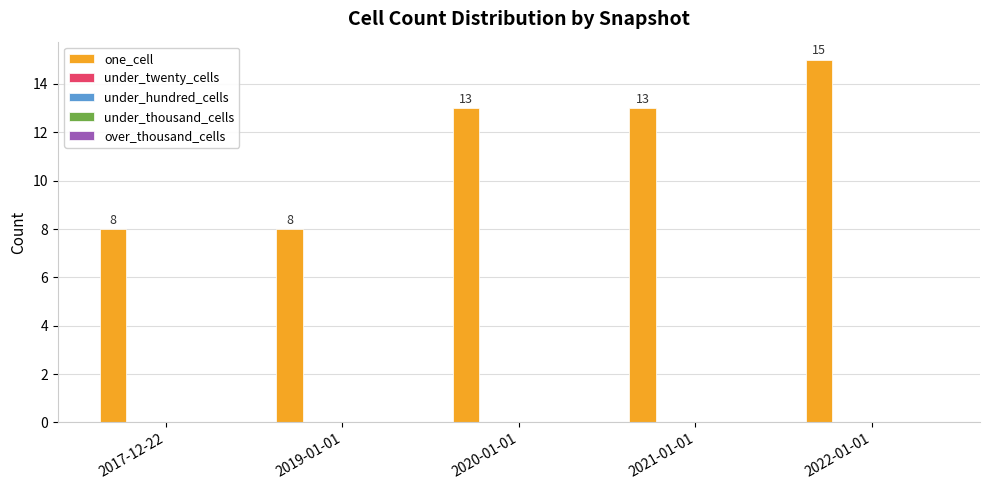

What is the greatest value displayed?

15